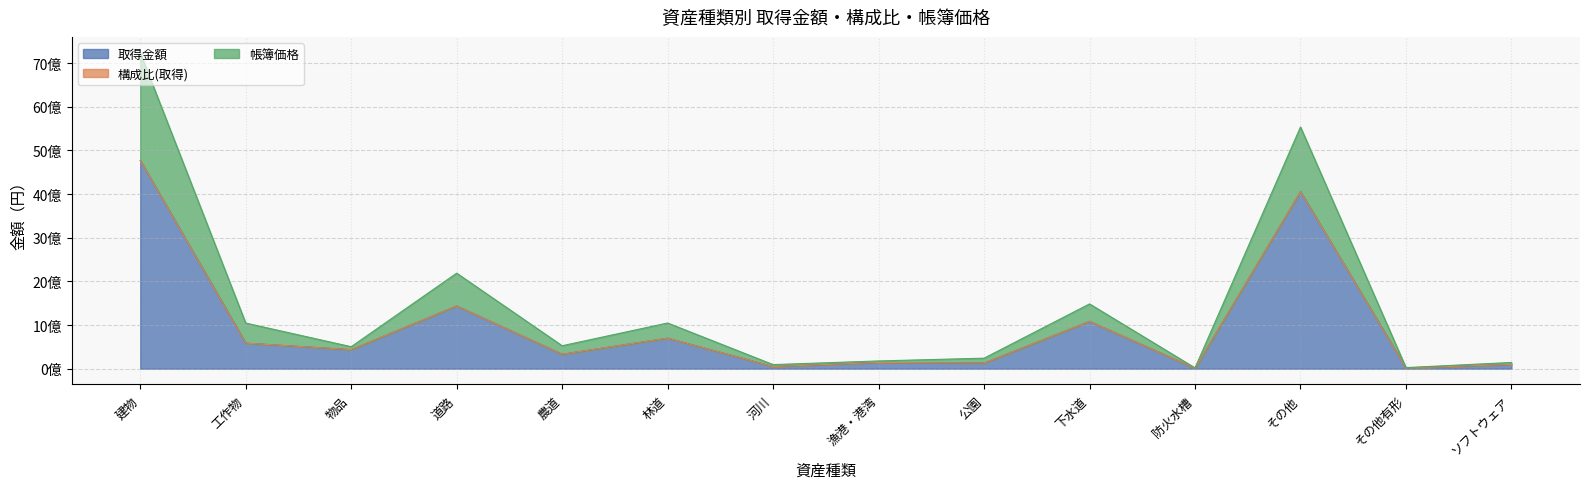

At which category is the sum across all series the highest?

建物